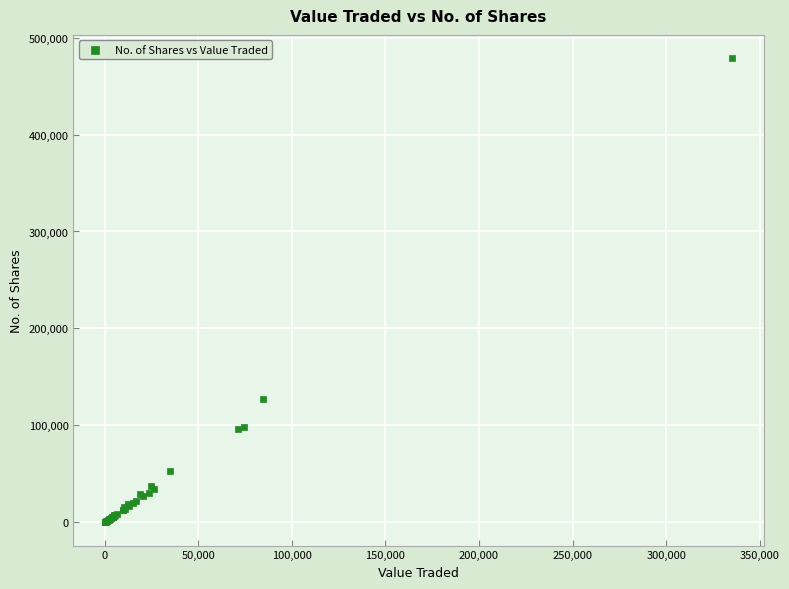

What Y value in the scatter plot is closest to 239427?

126866